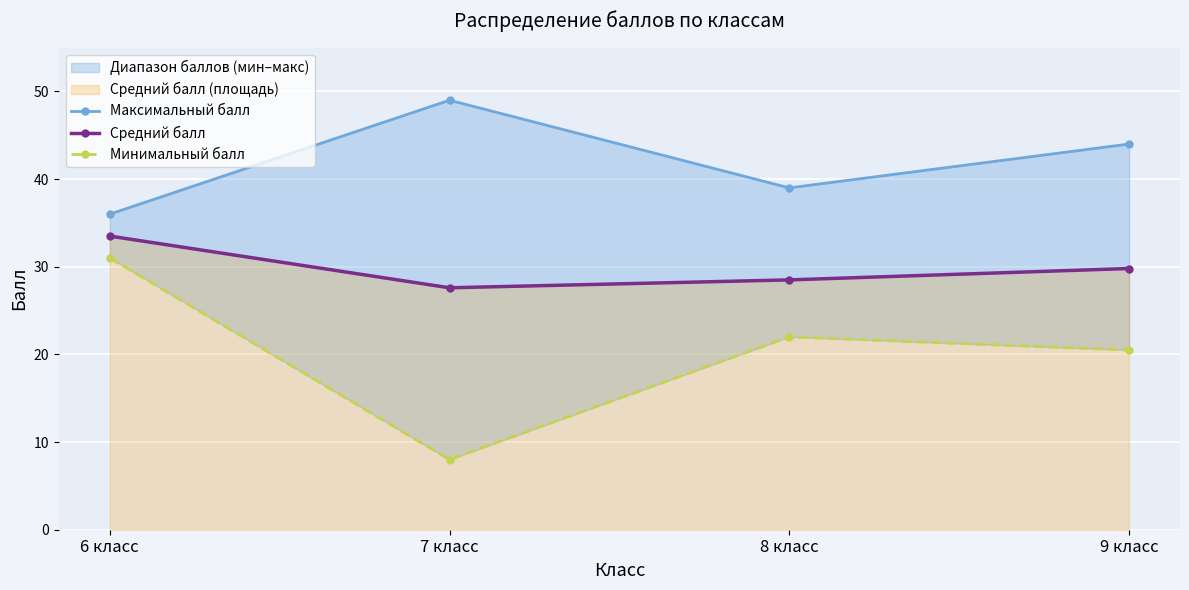

What value does the Минимальный балл series have at 6 класс?

31.0